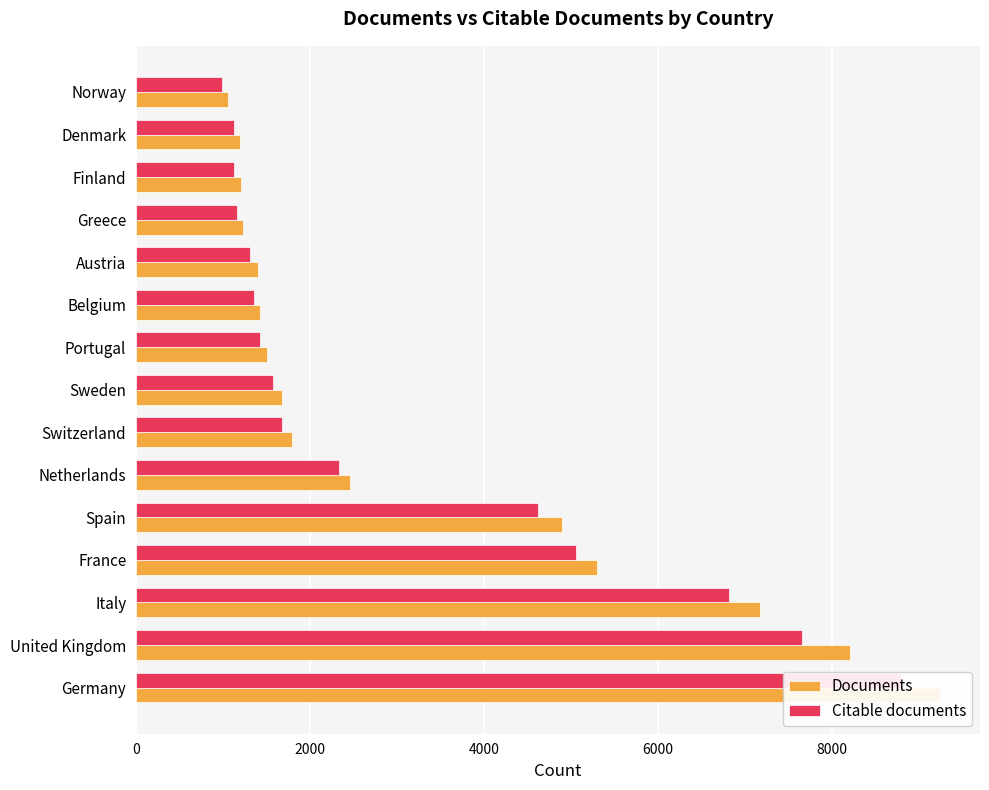

Which series has the widest spread of values?

Documents